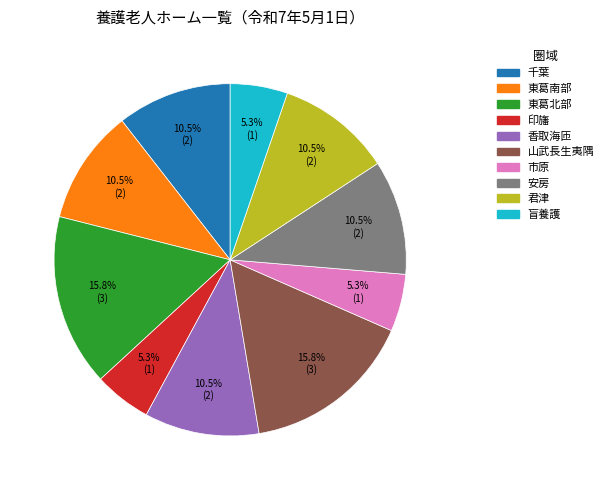

How many slices are in this pie chart?

10